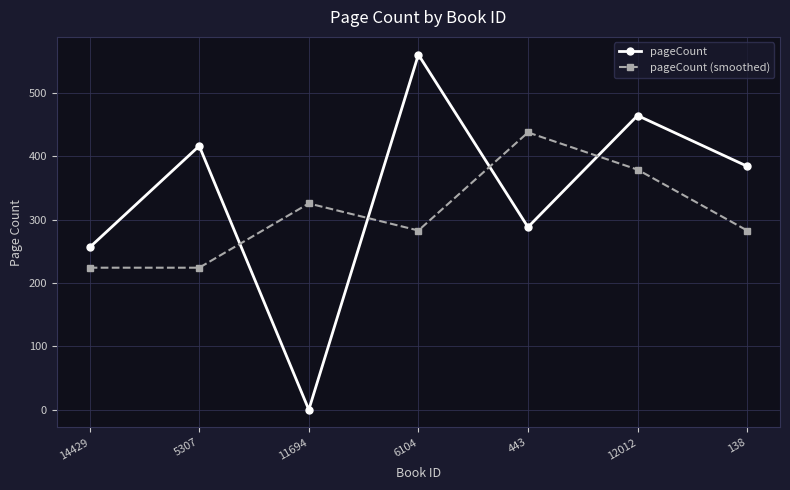

Which series changed the most between 443 and 12012?

pageCount